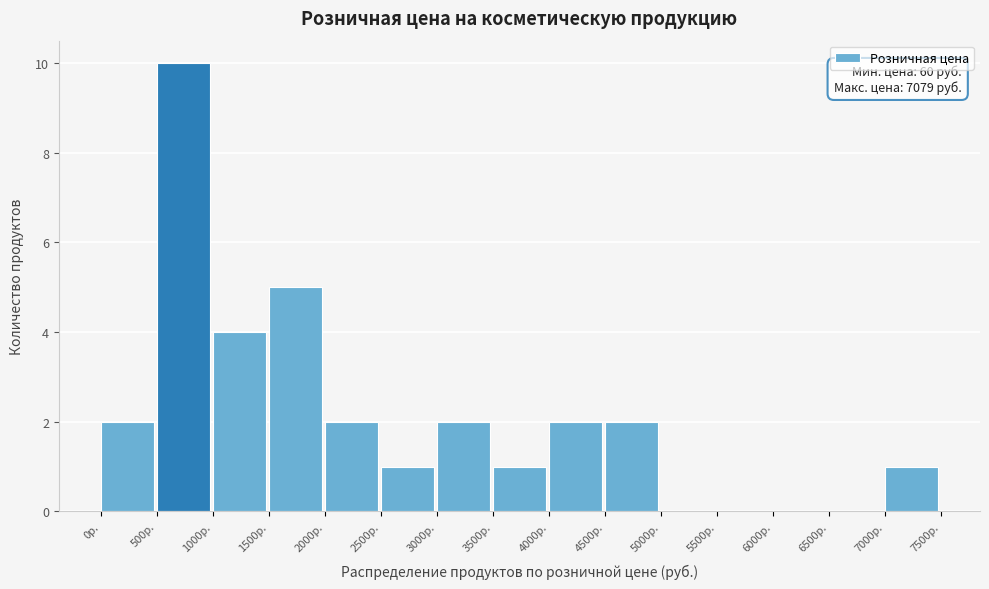

Over which range of the x-axis is the bar tallest?

500 to 1000